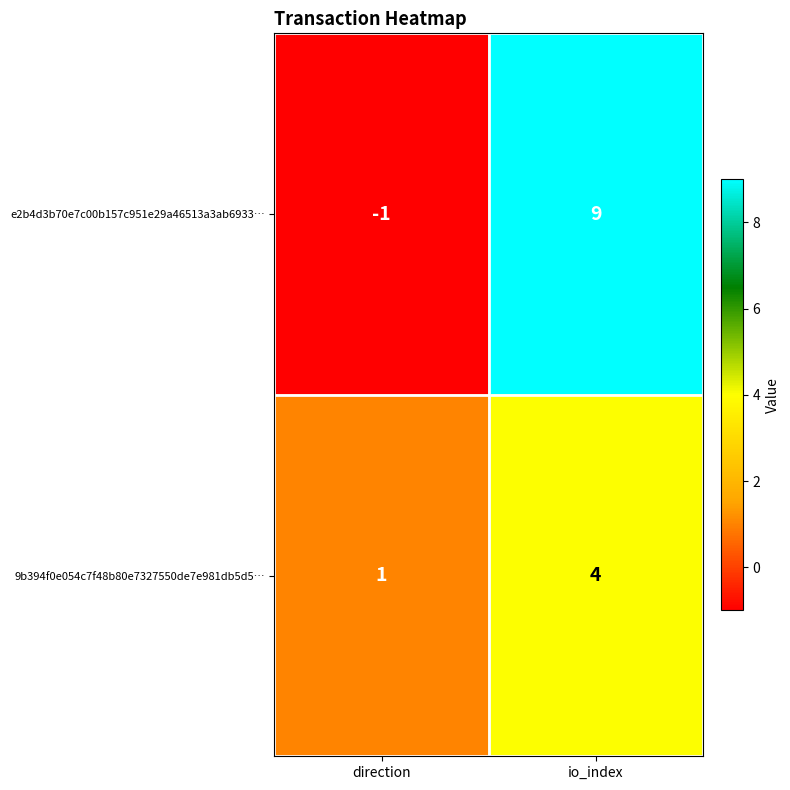

What is the sum of the 9b394f0e054c7f48b80e7327550de7e981db5d5… values at direction and io_index?

5